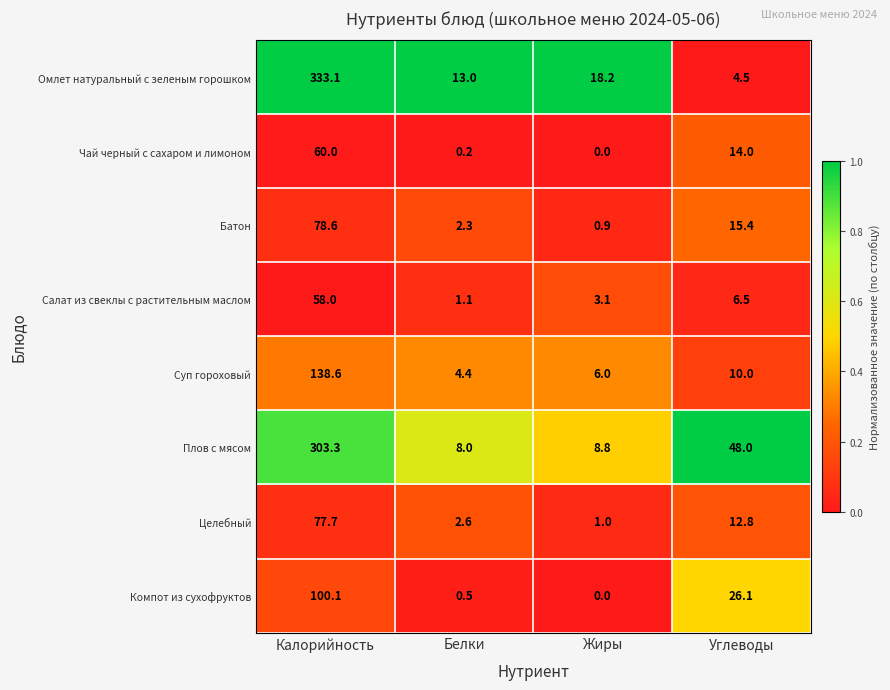

Which series has the largest total across all categories?

Омлет натуральный с зеленым горошком